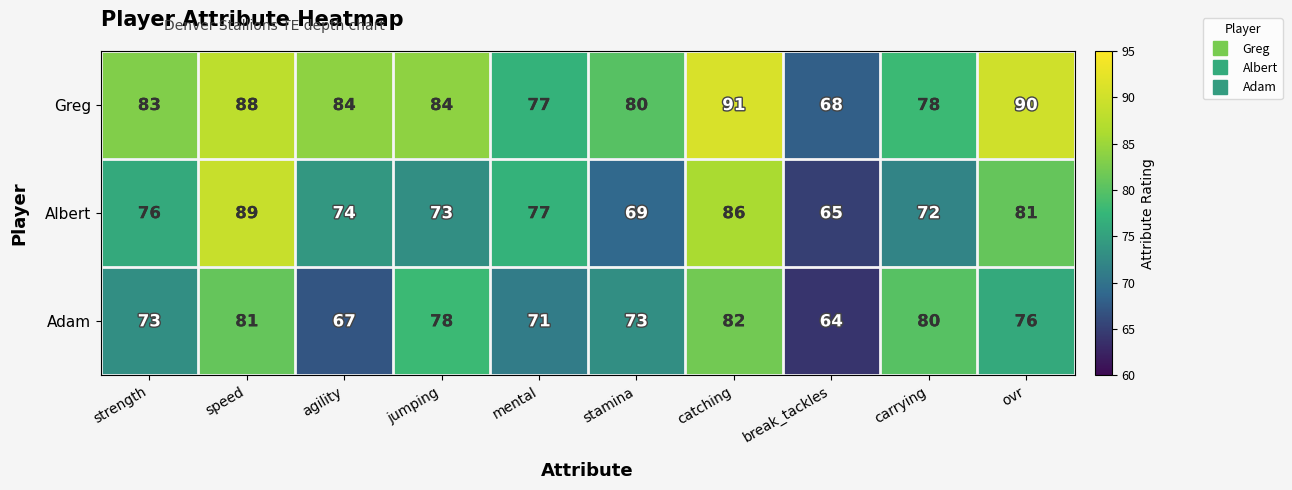

At which label is Albert closest to 77?

mental